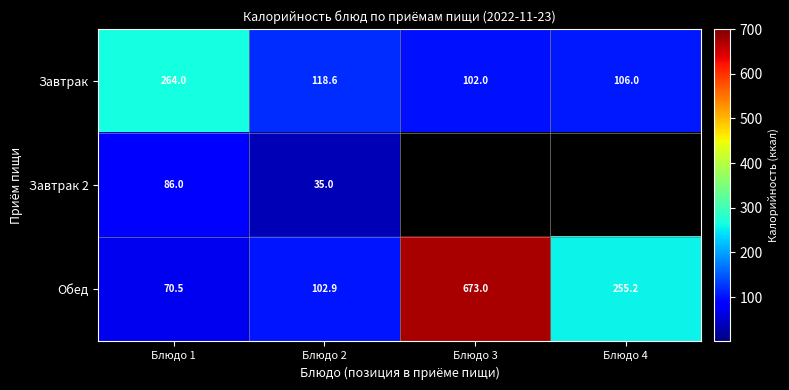

At how many categories does at least one series exceed 74?

4